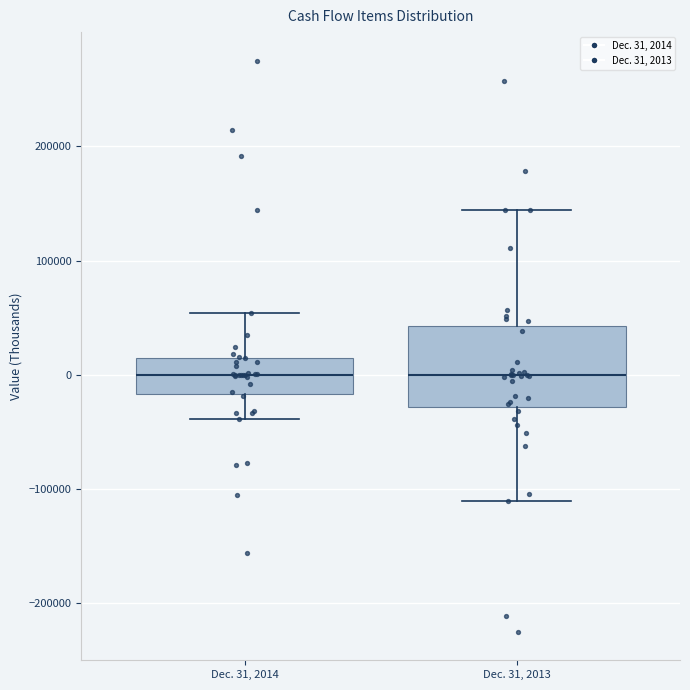

Reading left to right, read every box against the y-axis: the position of its median line, the range the box covers, and the ends of its whiskers. The values are not printed on the chart, so give them approximately, as read against the axis.

Dec. 31, 2014: median 0, box -20000 to 20000, whiskers -40000 to 50000
Dec. 31, 2013: median 0, box -30000 to 40000, whiskers -110000 to 140000